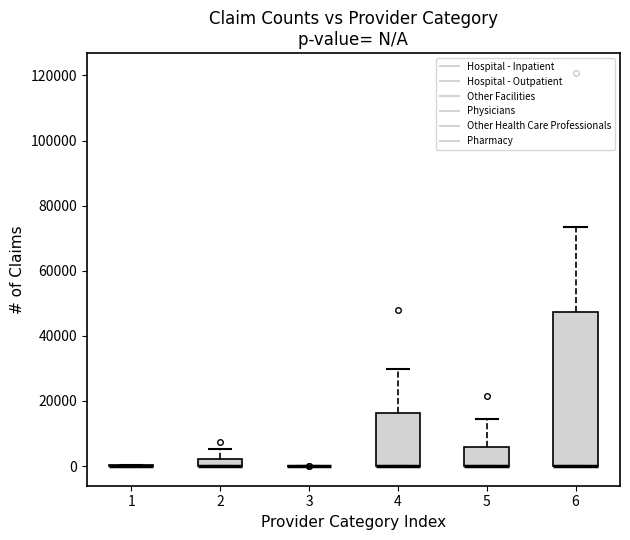

Where does the upper whisker of the box at x = 2 end on the y-axis? The values are not printed on the chart, so give them approximately, as read against the axis.

6000